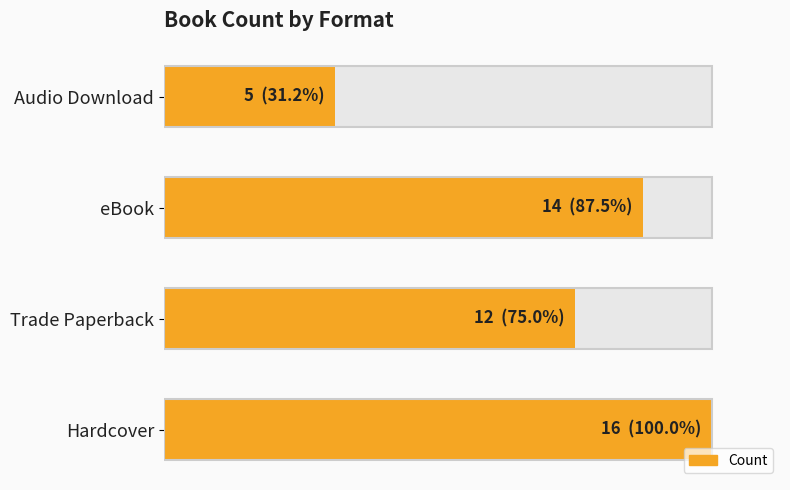

What is the difference between the values at eBook and Trade Paperback?

2